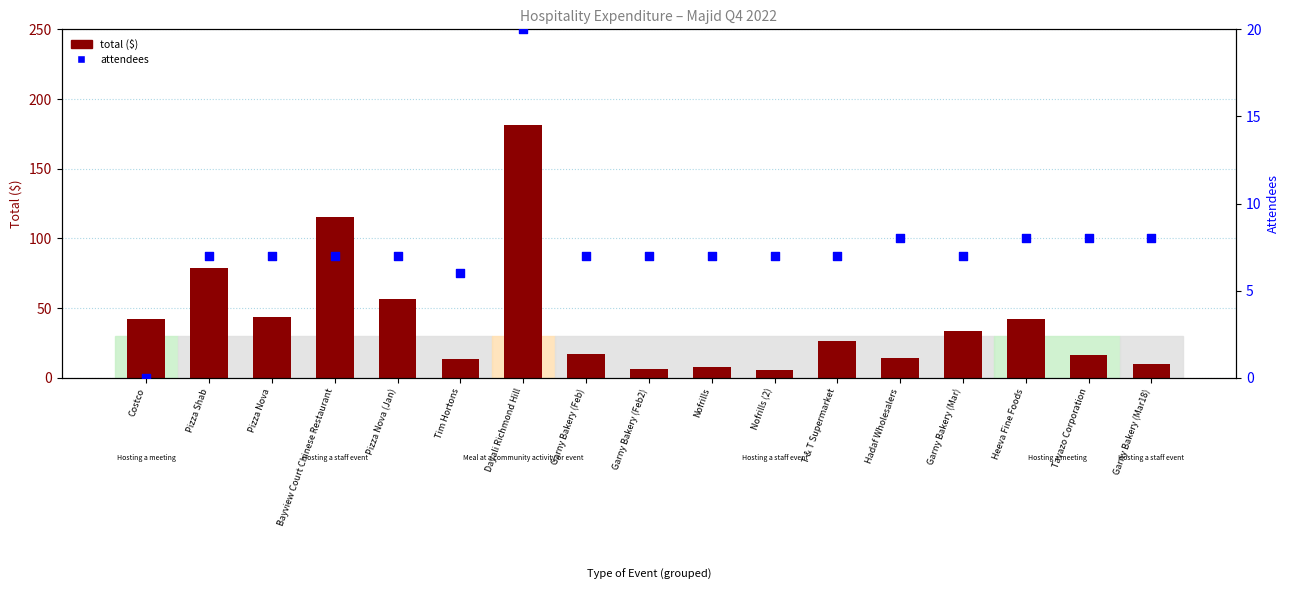

Which series has the widest spread of Y values?

attendees